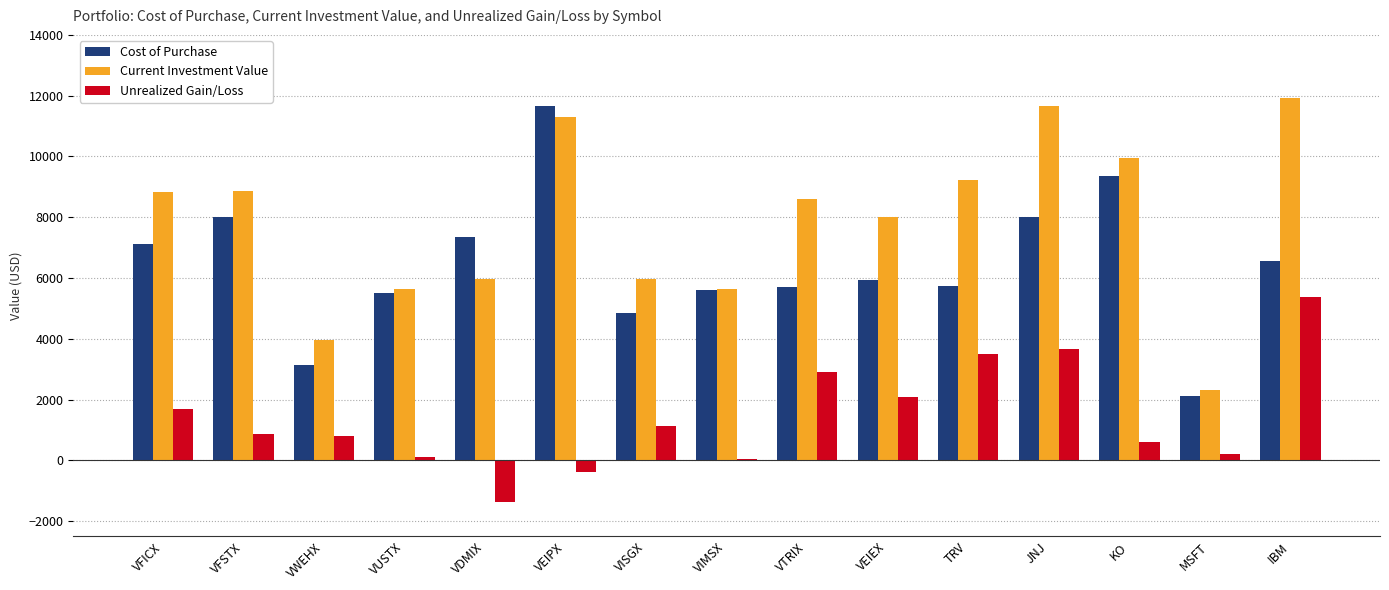

What is the maximum value for Unrealized Gain/Loss?

5361.5